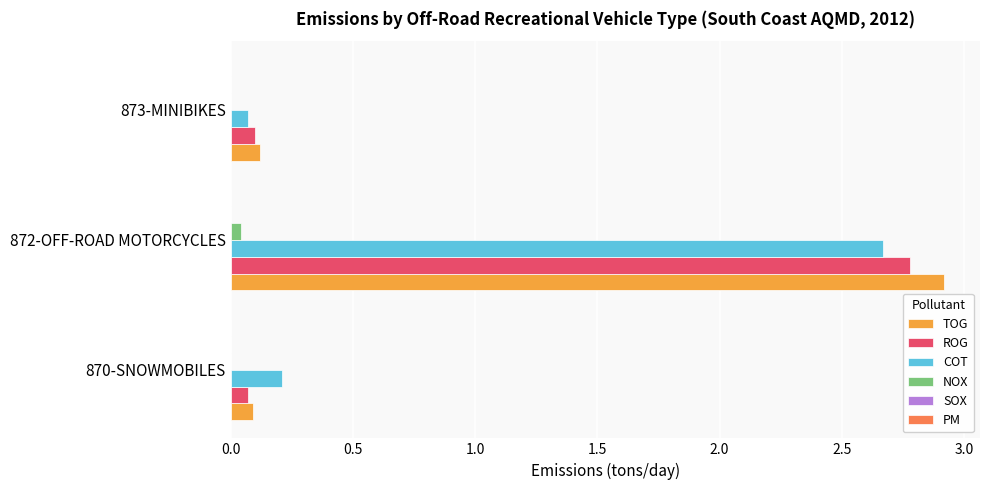

The value of TOG at 873-MINIBIKES is 0.1. True or false?

True